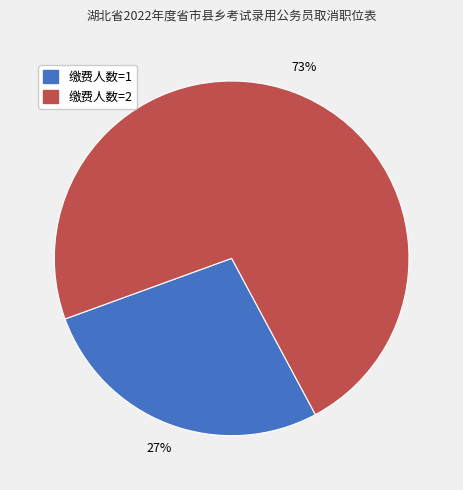

Does 缴费人数=2 account for over 50% of the chart?

Yes